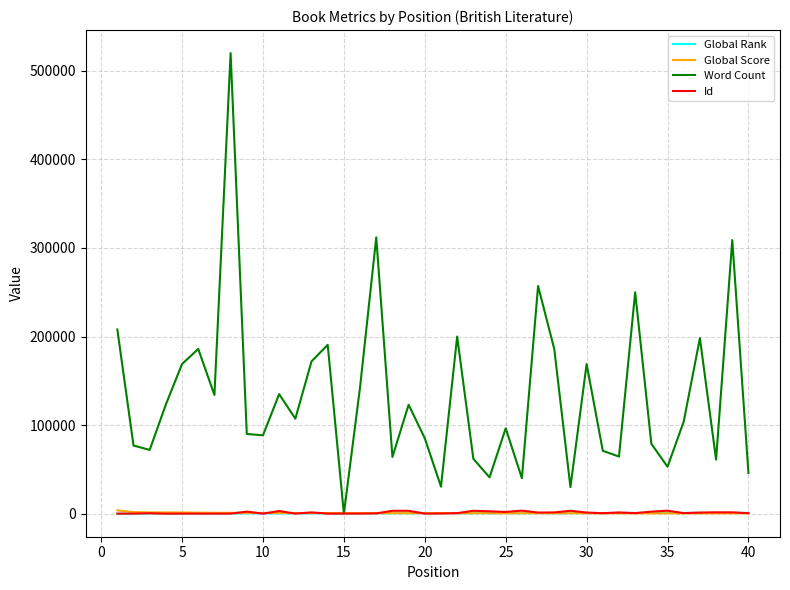

Which series has the largest total across all categories?

Word Count